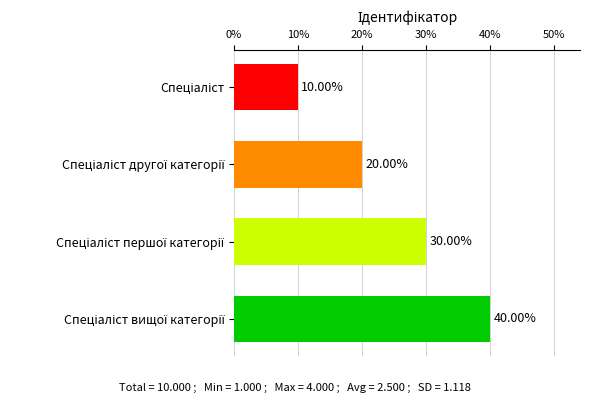

What is the sum of all values?

100